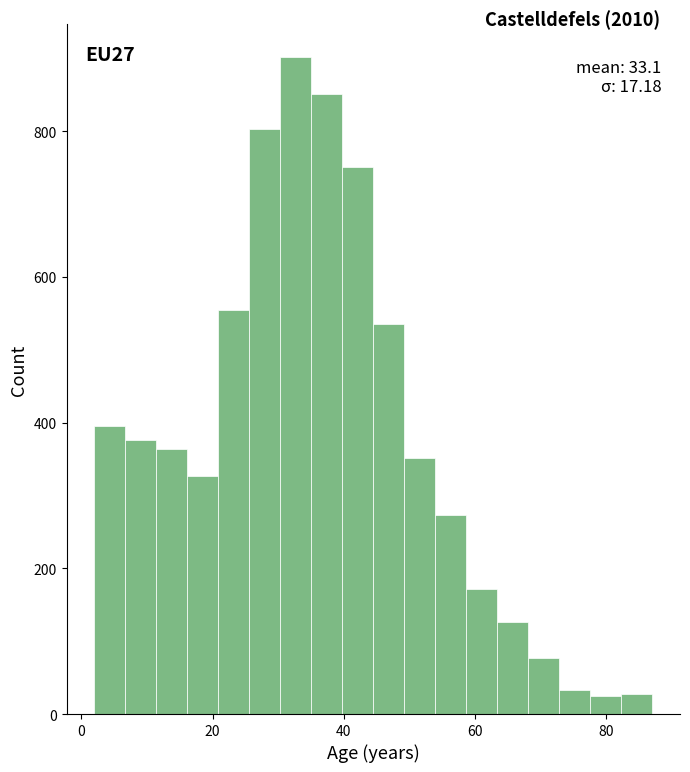

Around what value on the x-axis is the tallest bar? Give the approximate position of its centre, as read against the axis.

32